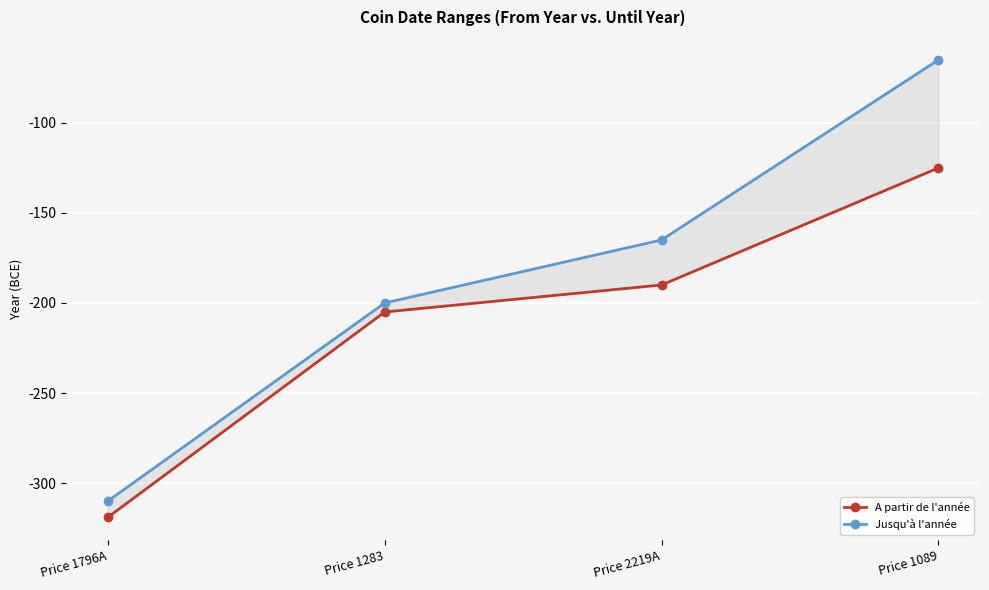

List the series in order of their peak value, lowest first.

A partir de l'année, Jusqu'à l'année